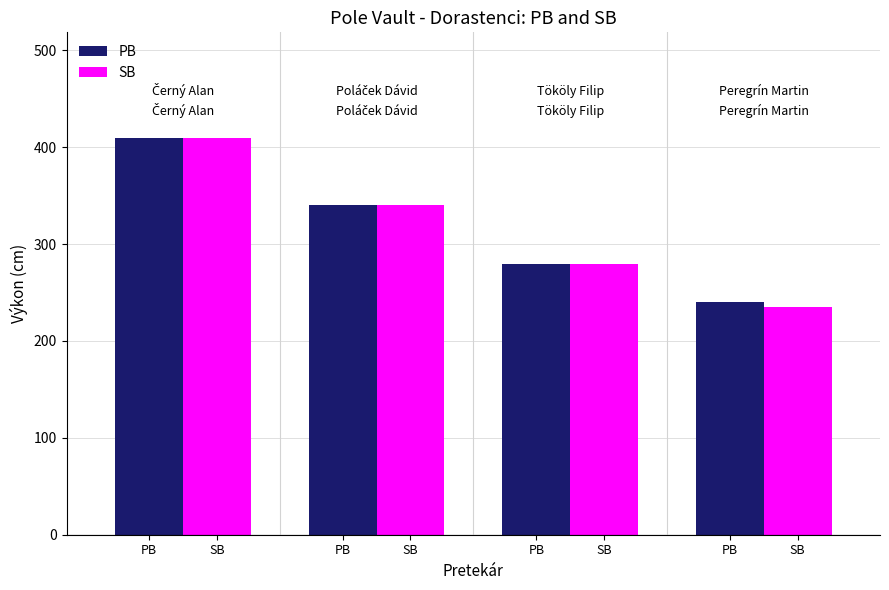

What is the value of the SB bar at the 1st from the left?

410